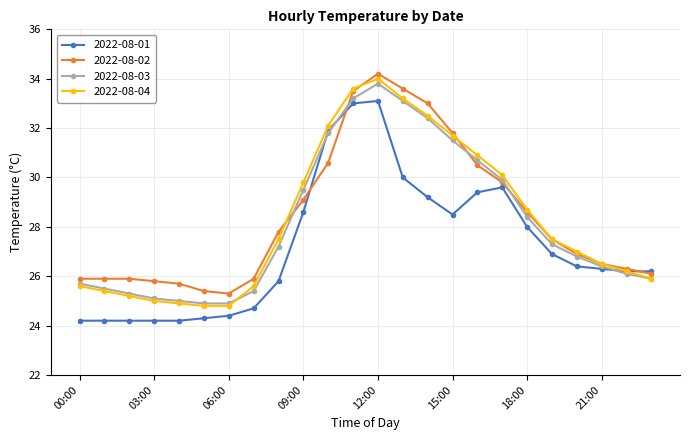

Count the number of data series in this chart.

4